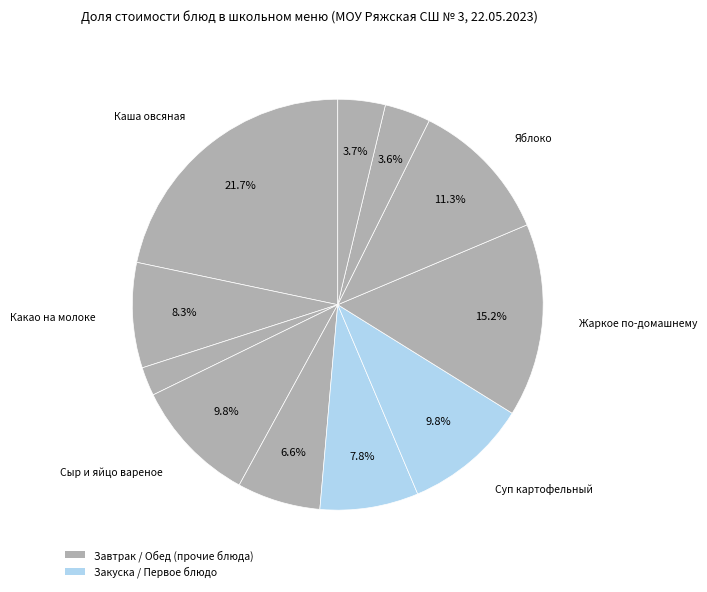

How many segments does this pie chart have?

11